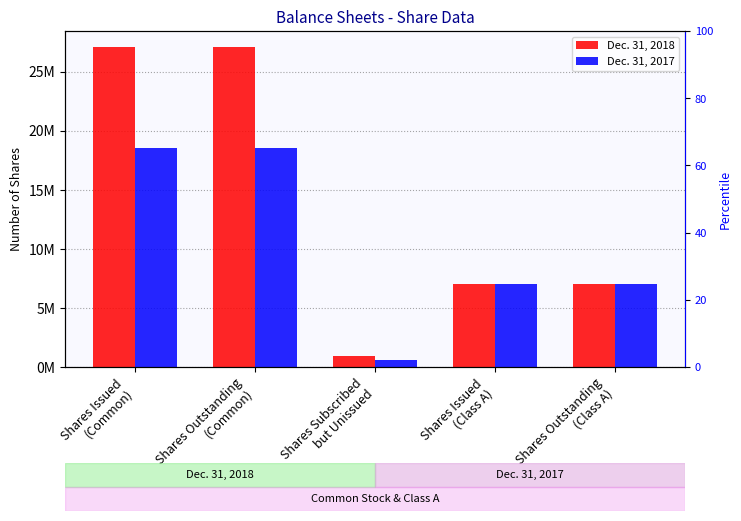

What is the minimum value for Dec. 31, 2018?

960428